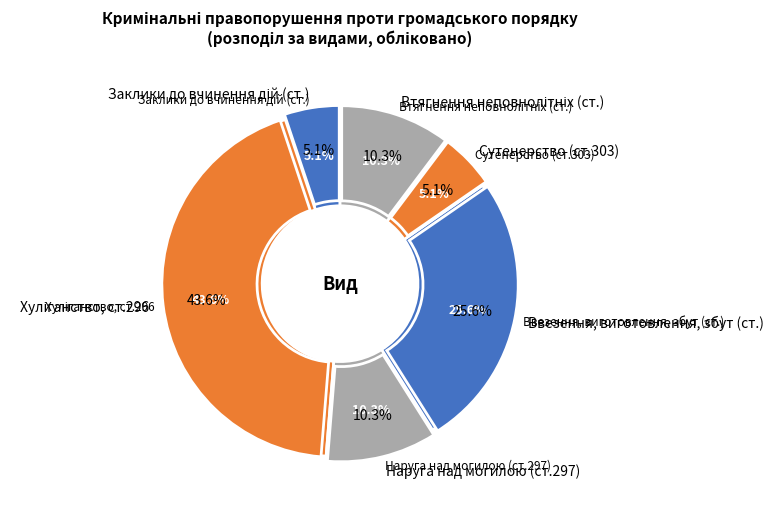

Between Сутенерство (ст.303) and Хуліганство, ст.296, which is larger?

Хуліганство, ст.296